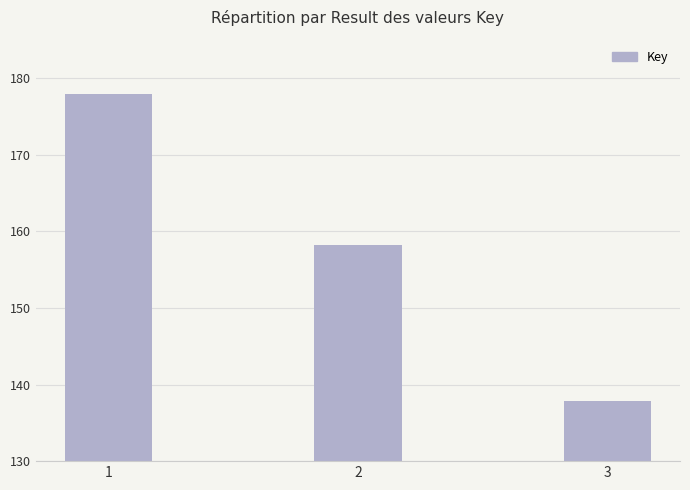

What is the sum of all values?

473970510